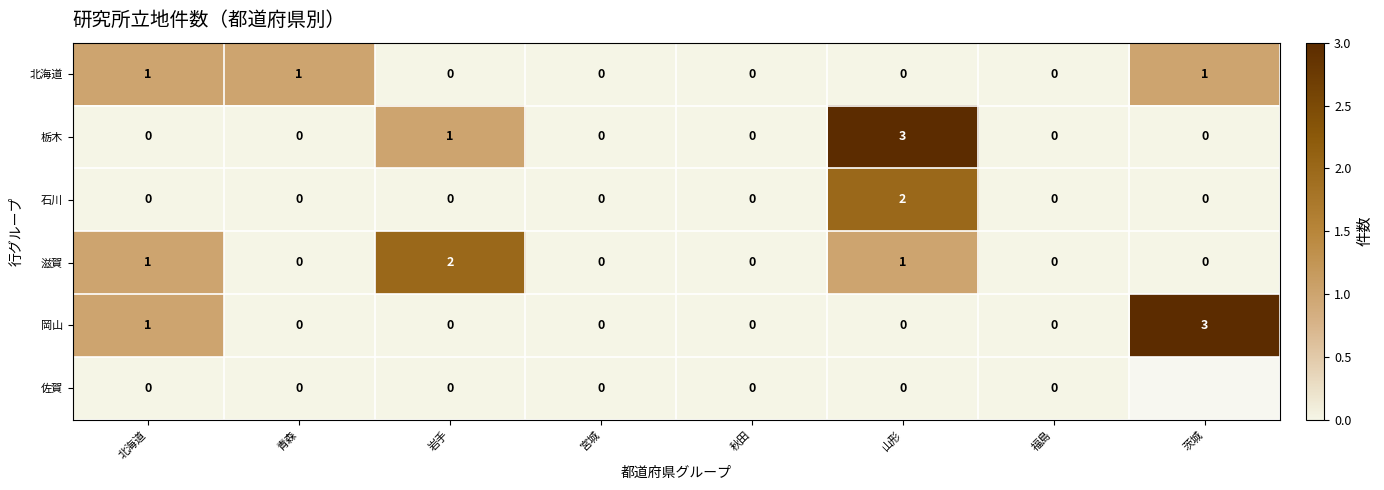

At how many categories does at least one series exceed 2?

2